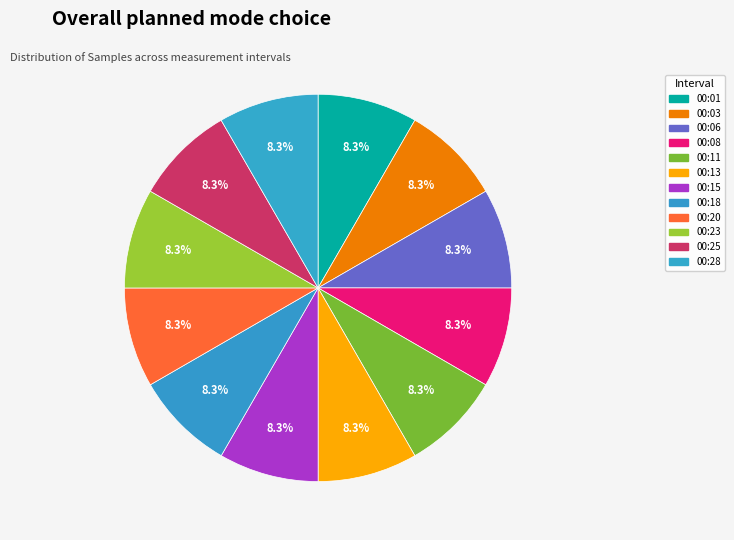

To the nearest percent, what portion does 00:08 represent?

8%